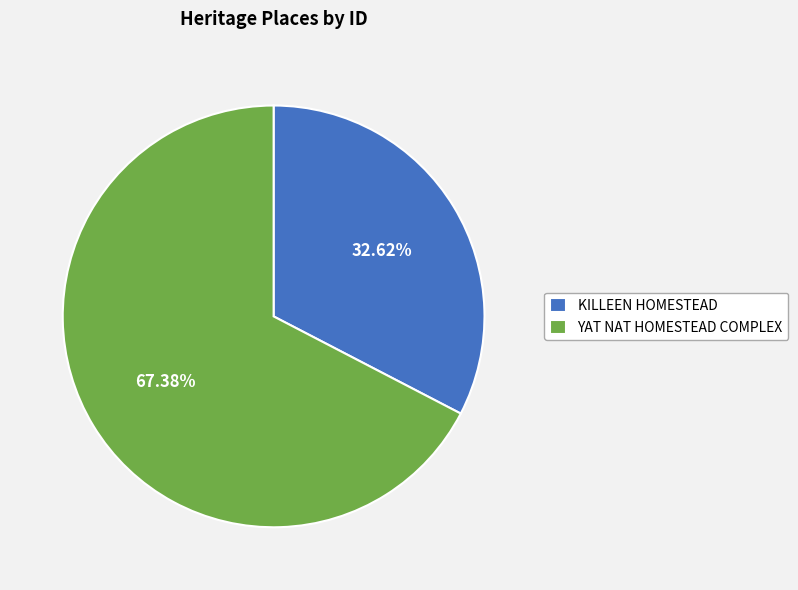

Count the number of slices in the pie.

2